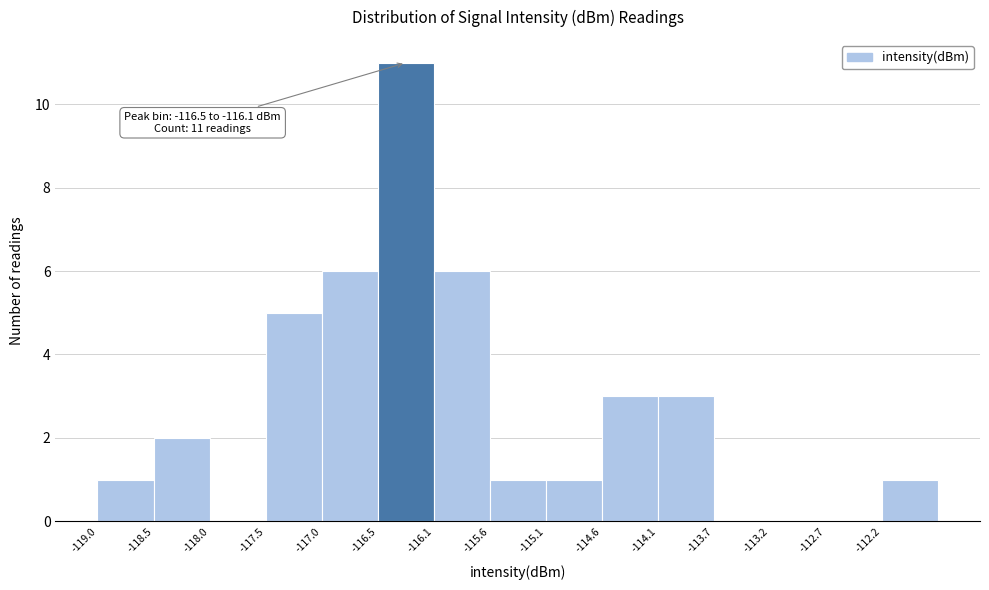

Which range on the x-axis has the tallest bar?

-116.55 to -116.05